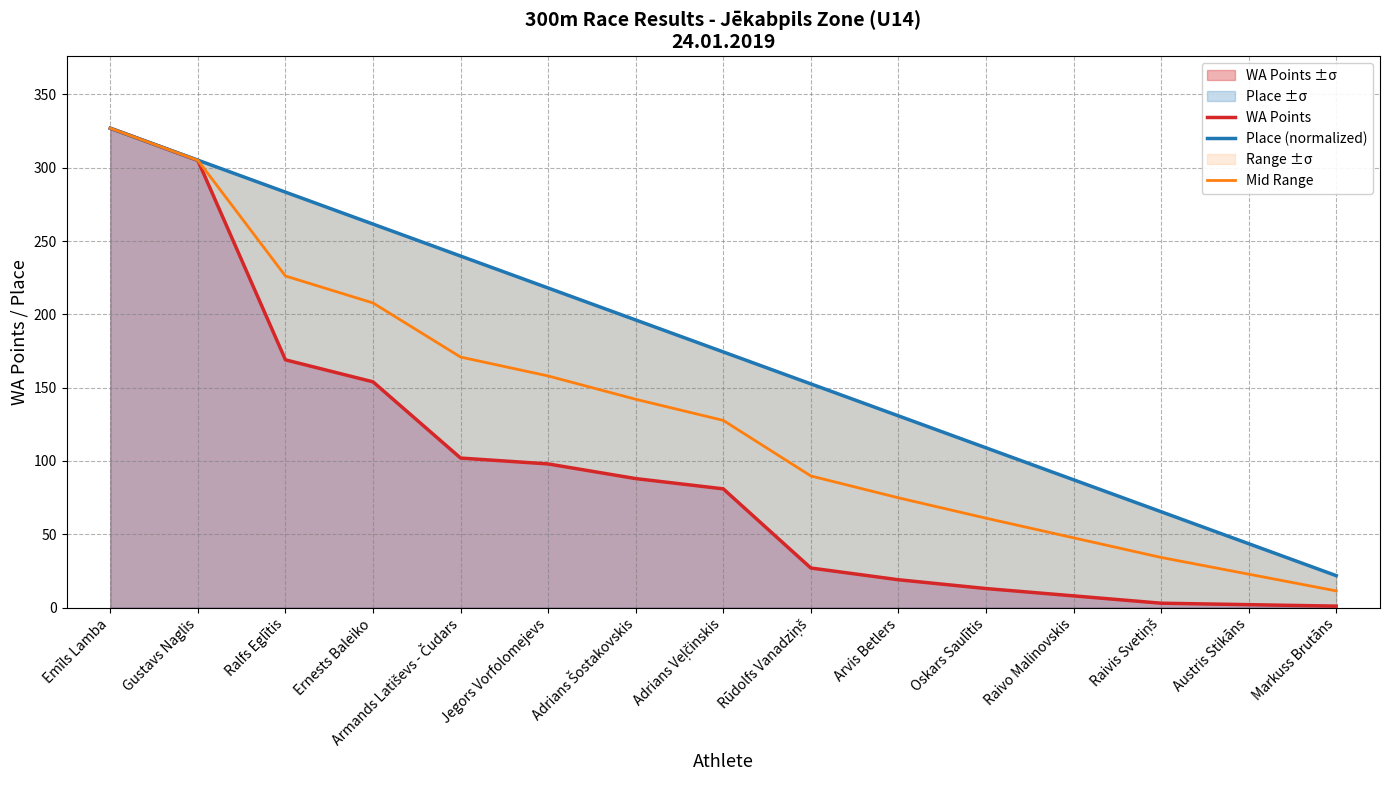

How many lines are shown in the chart?

3